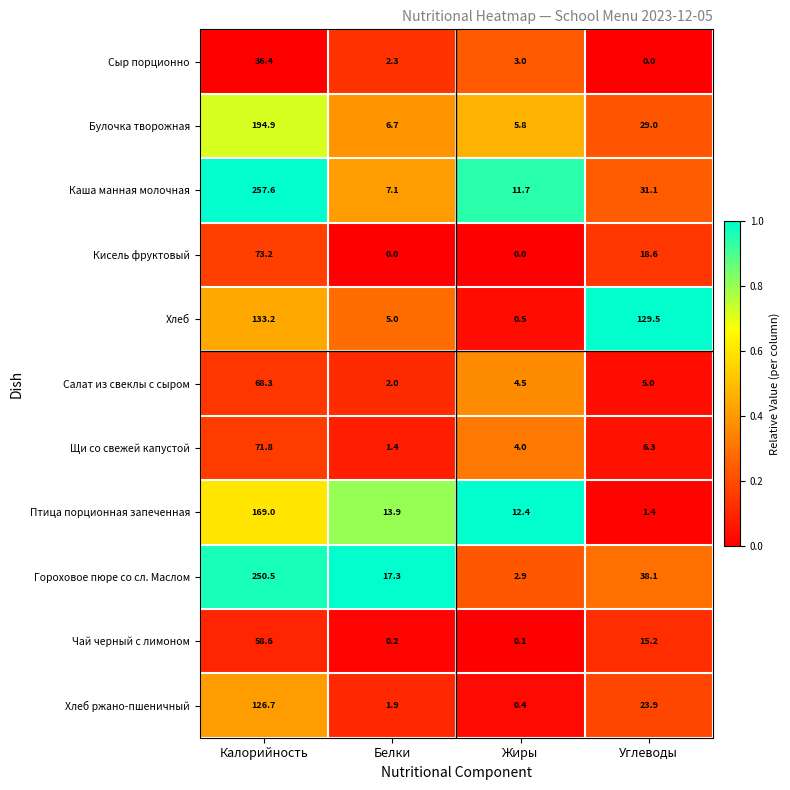

At which category is the sum across all series the highest?

Калорийность